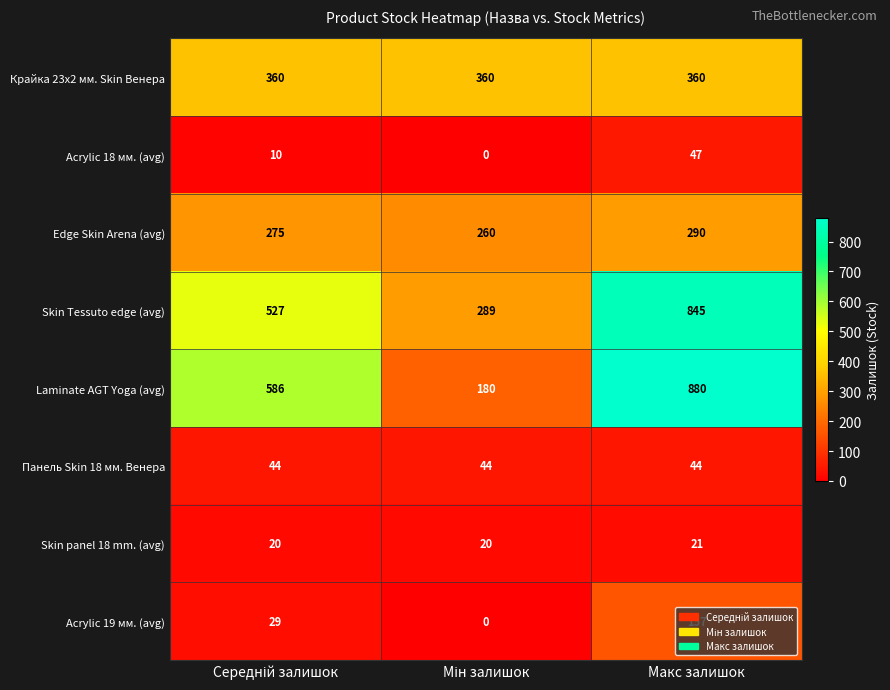

What is the lowest value of the Skin Tessuto edge (avg) series?

289